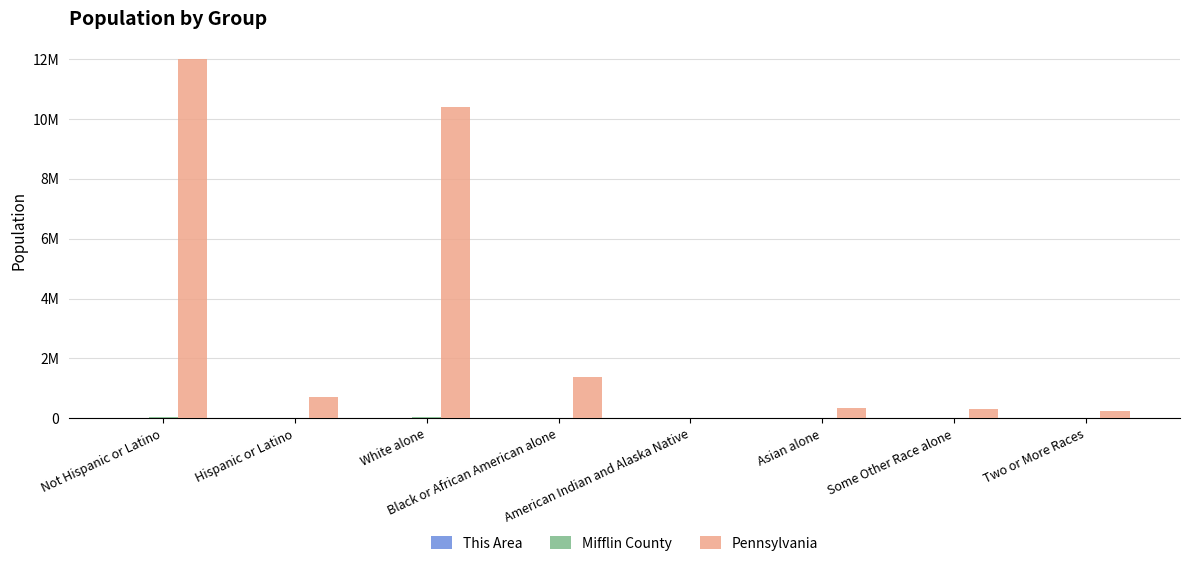

Is it true that Pennsylvania equals 15324531 at White alone?

False